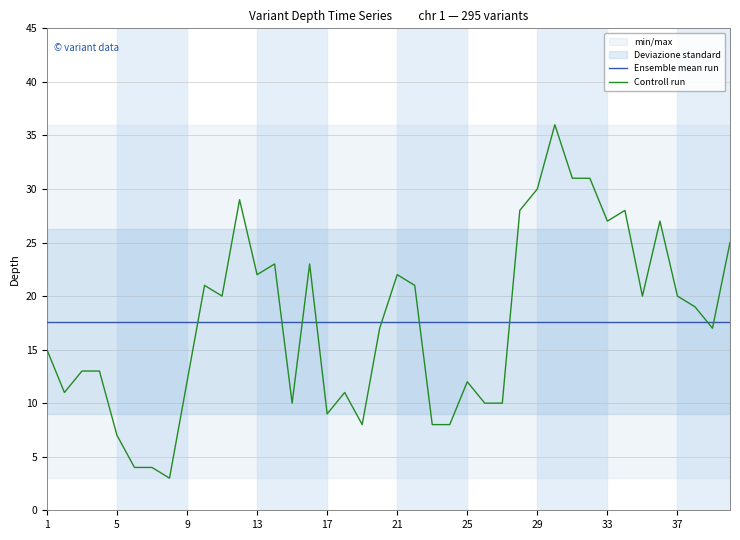

What is the minimum value for Ensemble mean run?

17.6